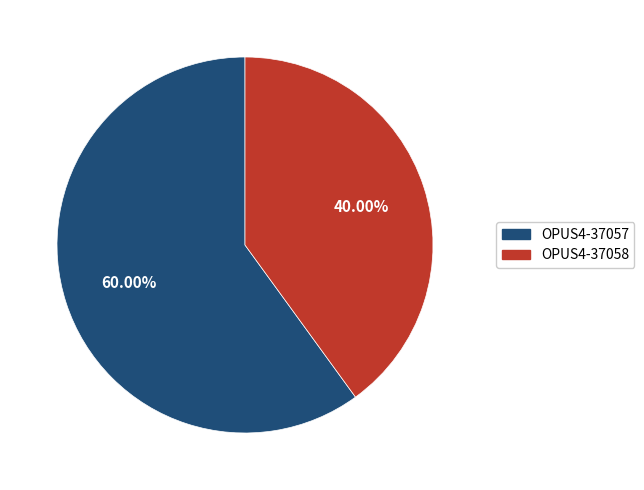

What percentage is NOT represented by OPUS4-37057?

40.0%